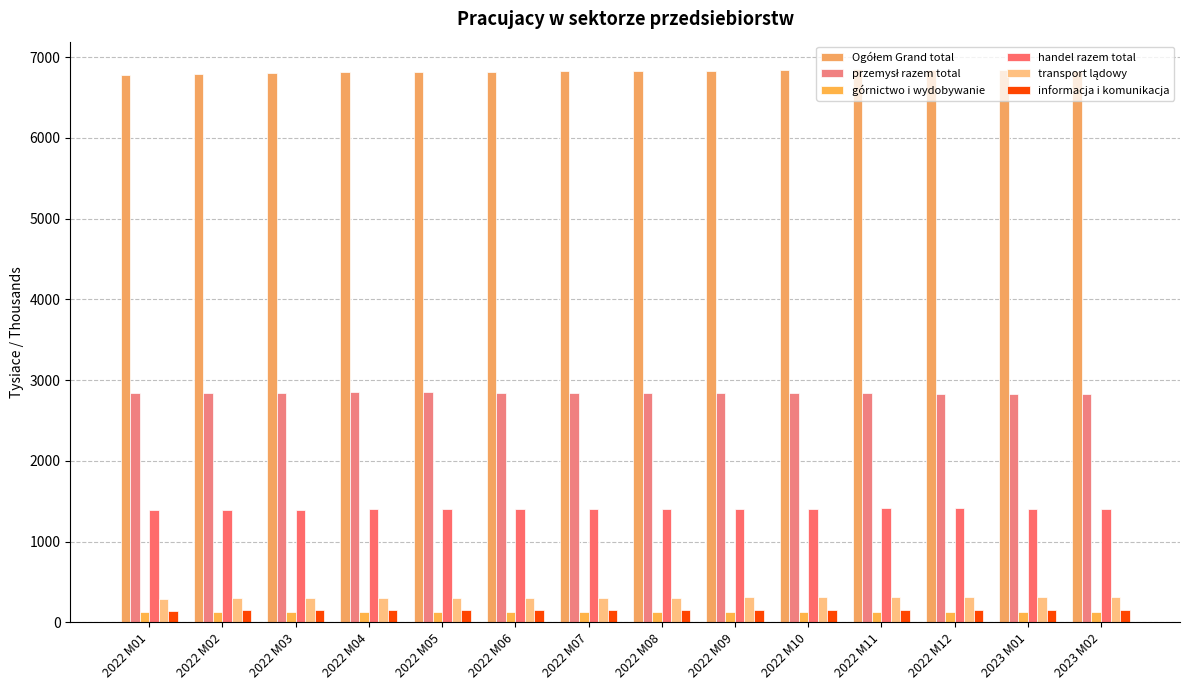

What is the difference between the second highest and minimum values in the górnictwo i wydobywanie series?

2